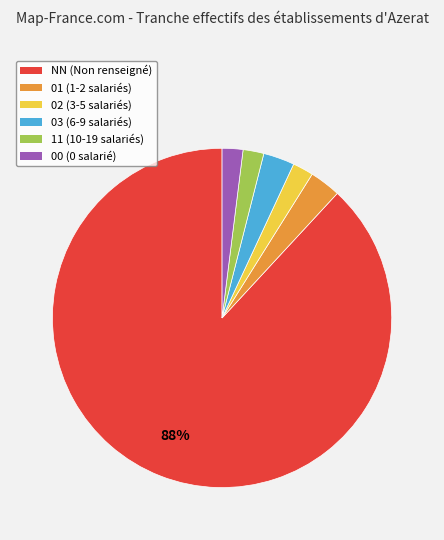

What is the majority slice?

NN